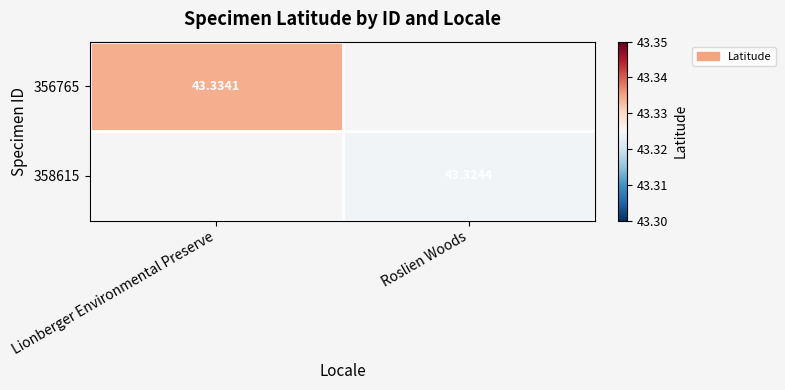

Is the value of 358615 at Roslien Woods greater than the value of 356765 at Lionberger Environmental Preserve?

No